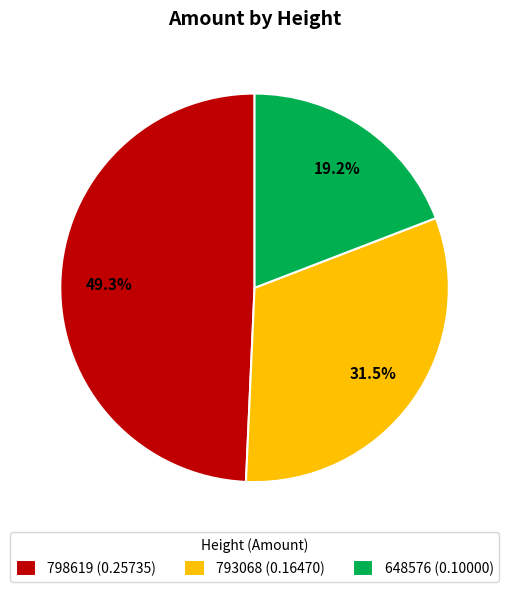

Rank the categories by value from lowest to highest.

648576, 793068, 798619